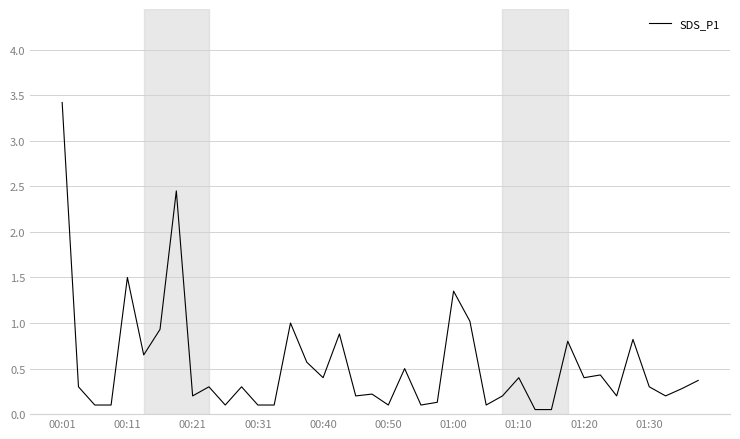

What is the difference between the maximum and minimum values?

3.4